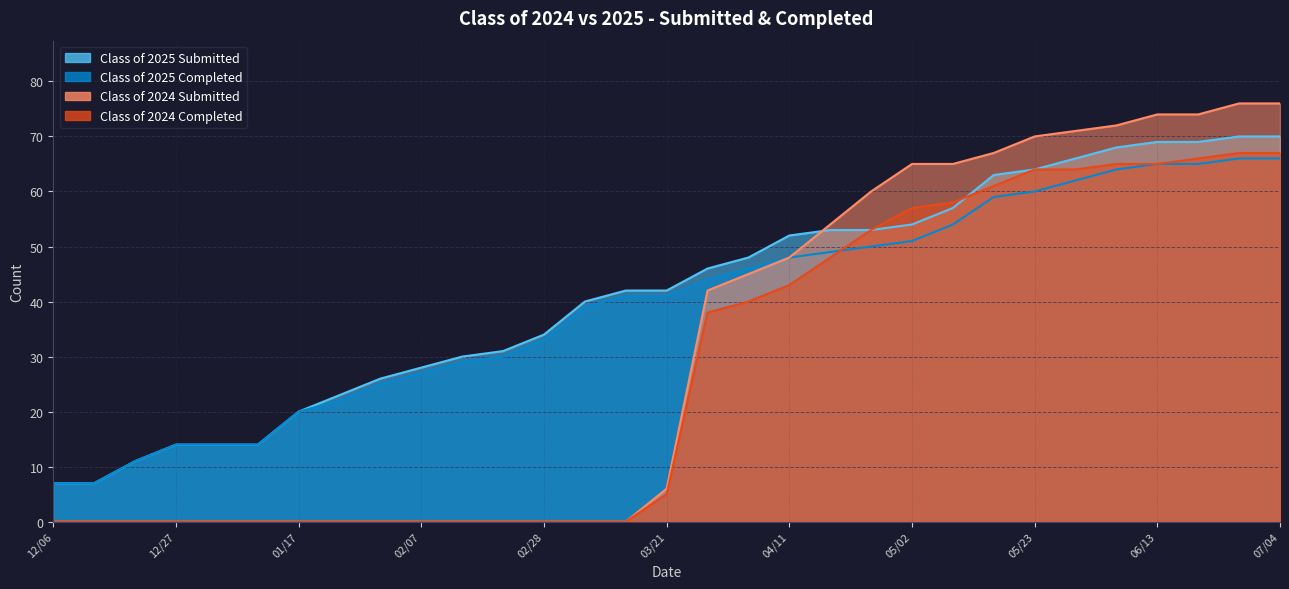

At how many categories does at least one series exceed 67?

5